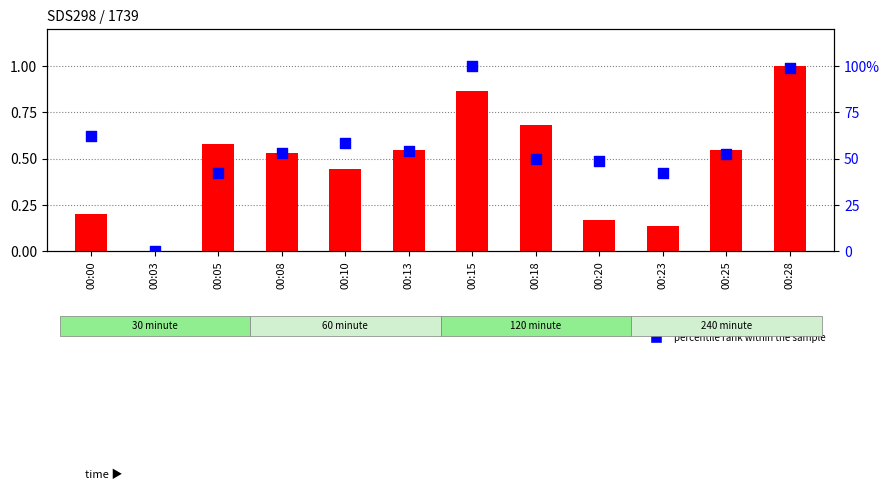

Which series has the largest Y range (max minus min)?

percentile rank within the sample